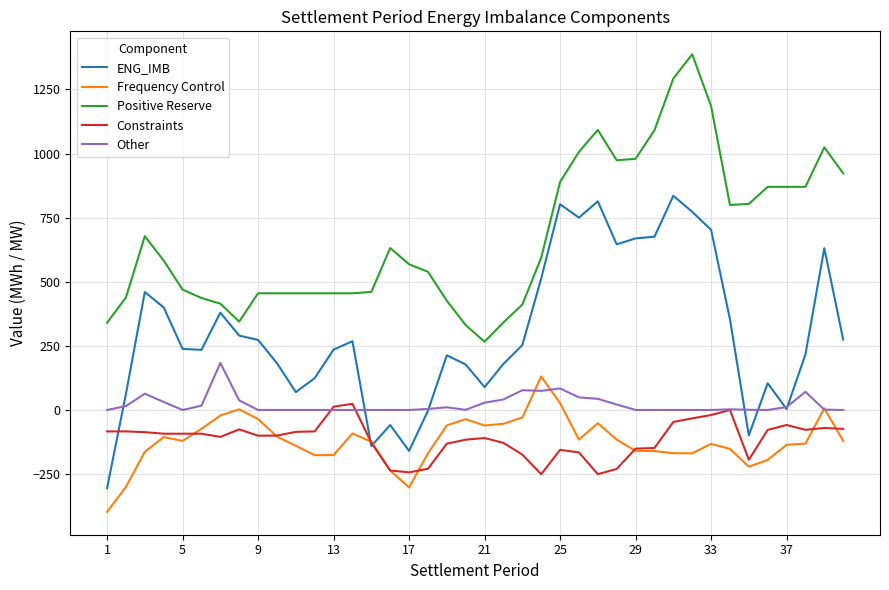

Which series has the largest total across all categories?

Positive Reserve